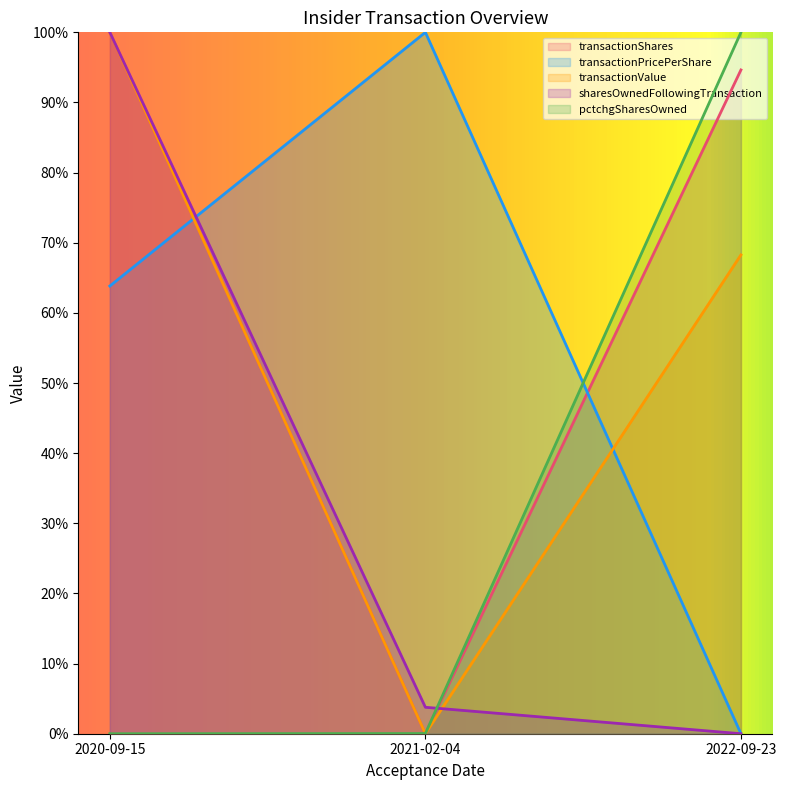

What is the approximate value of transactionValue at 2020-09-15?

1.0